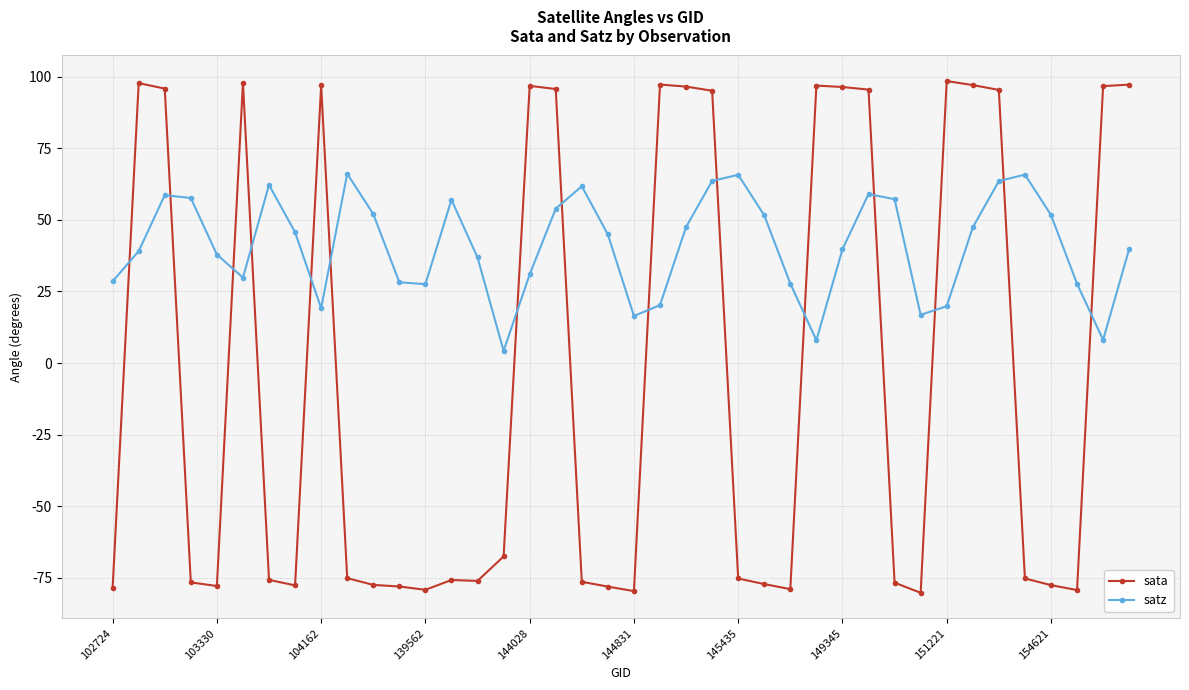

What is the maximum value for sata?

98.4